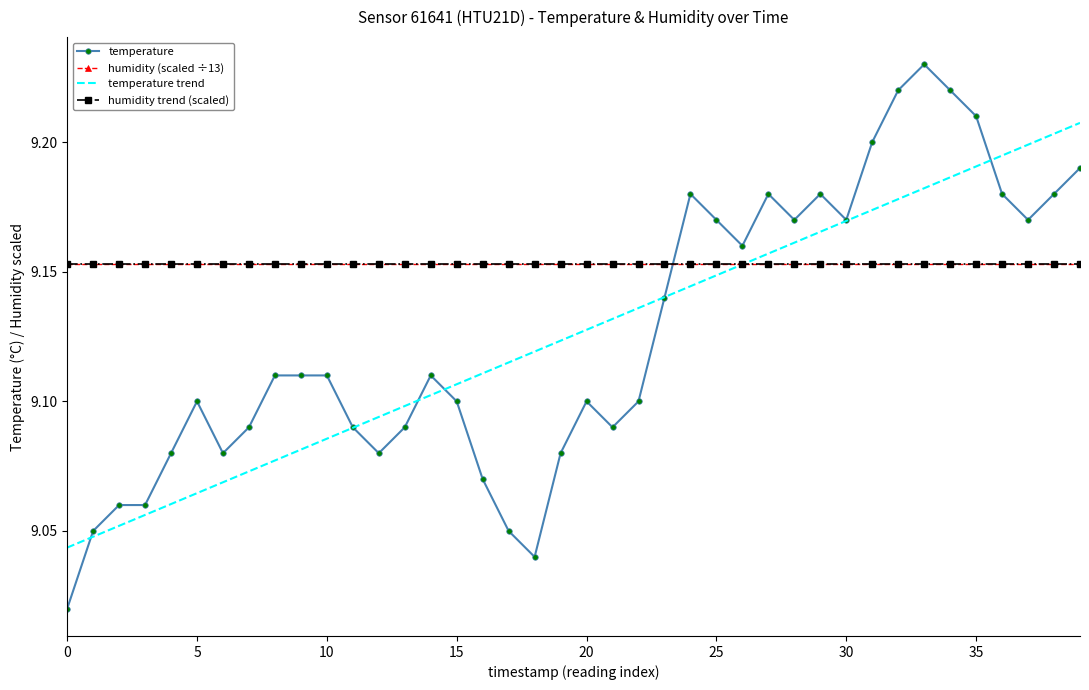

What is the average value of the temperature series?

9.1